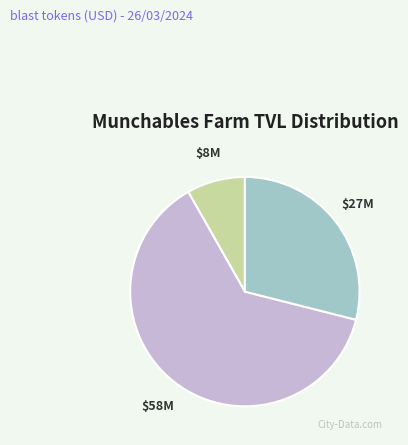

Is there any slice that represents more than half of the pie?

Yes